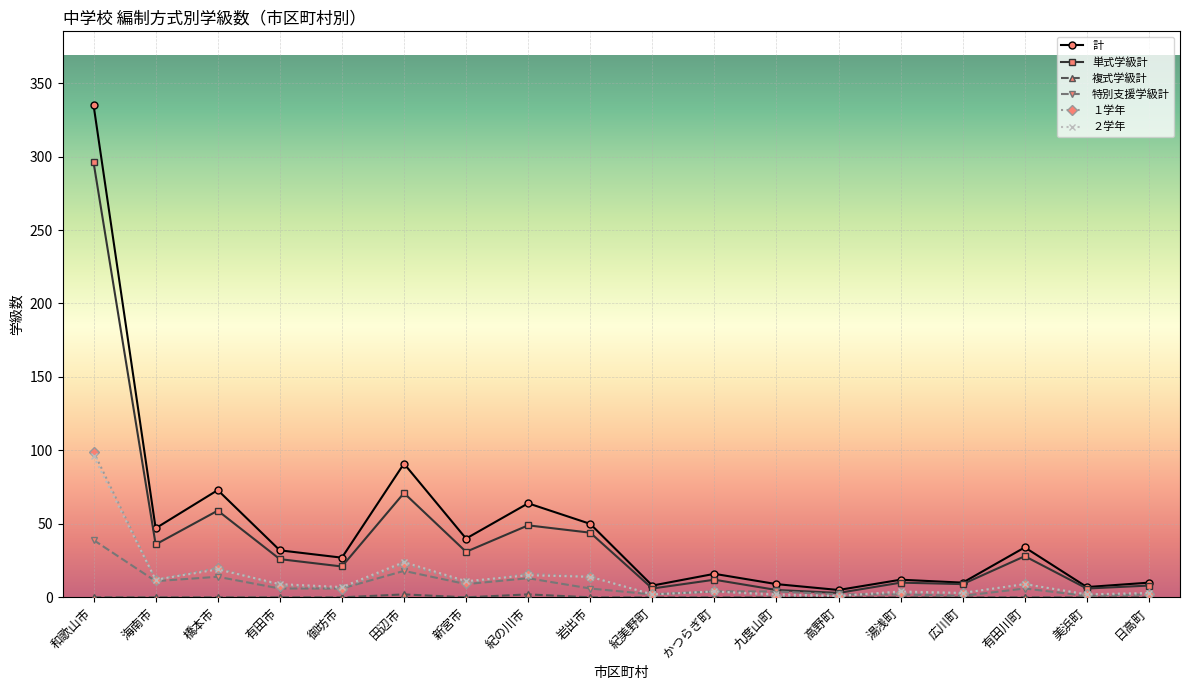

What position from the right is 湯浅町?

5